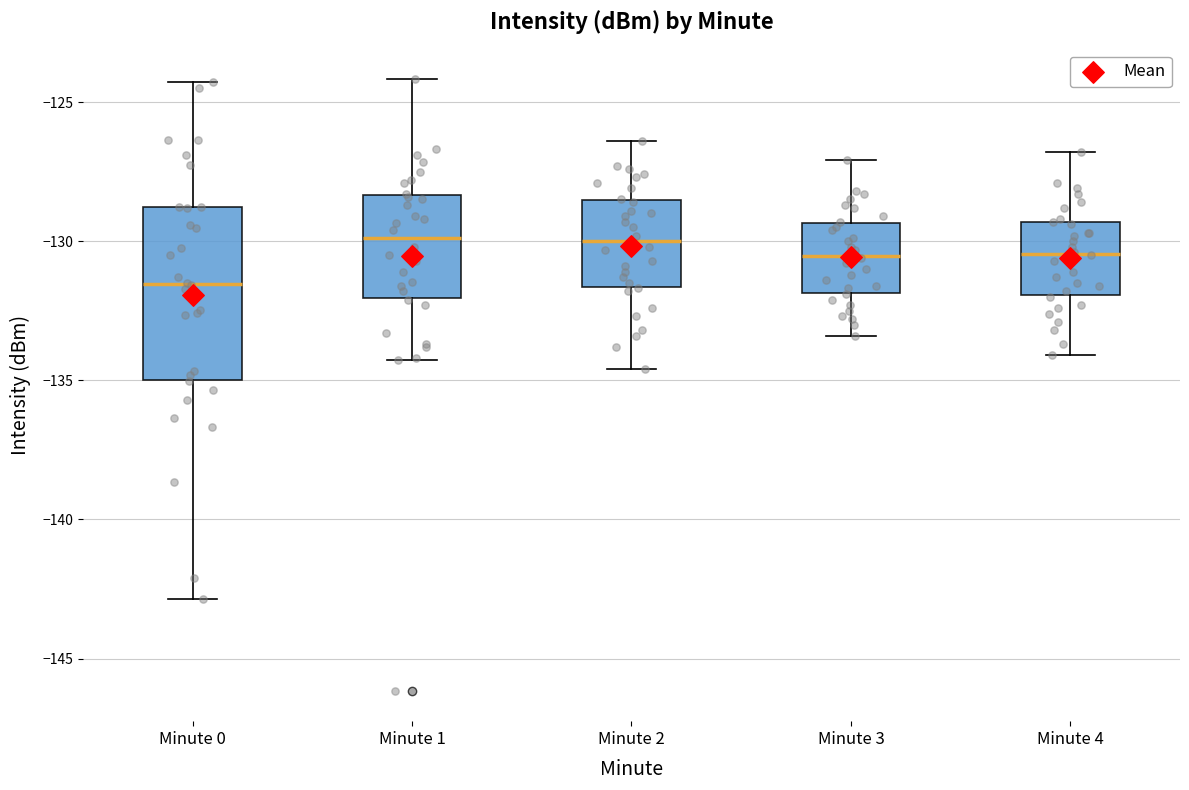

Reading left to right, read every box against the y-axis: the position of its median line, the range the box covers, and the ends of its whiskers. The values are not printed on the chart, so give them approximately, as read against the axis.

Minute 0: median -131.5, box -135.0 to -129.0, whiskers -143.0 to -124.5
Minute 1: median -130.0, box -132.0 to -128.5, whiskers -134.5 to -124.0
Minute 2: median -130.0, box -131.5 to -128.5, whiskers -134.5 to -126.5
Minute 3: median -130.5, box -132.0 to -129.5, whiskers -133.5 to -127.0
Minute 4: median -130.5, box -132.0 to -129.5, whiskers -134.0 to -127.0